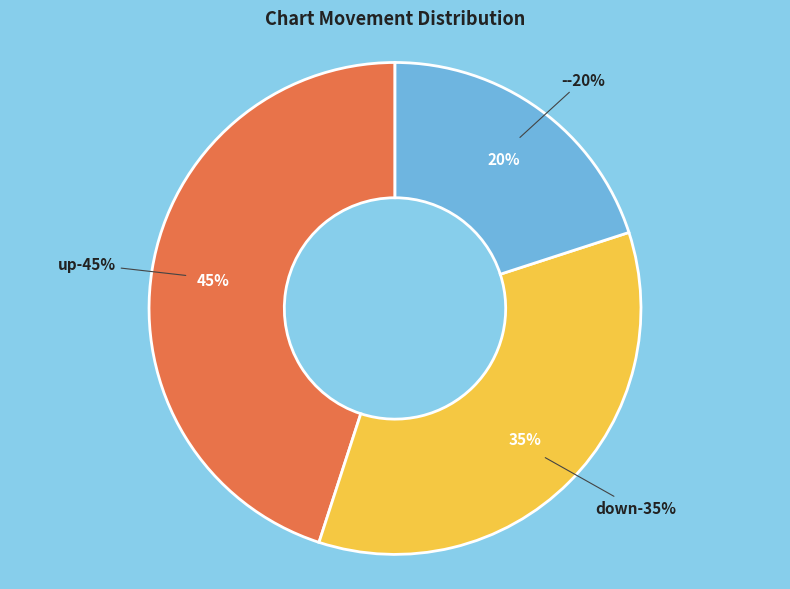

To the nearest percent, what portion does - represent?

20%